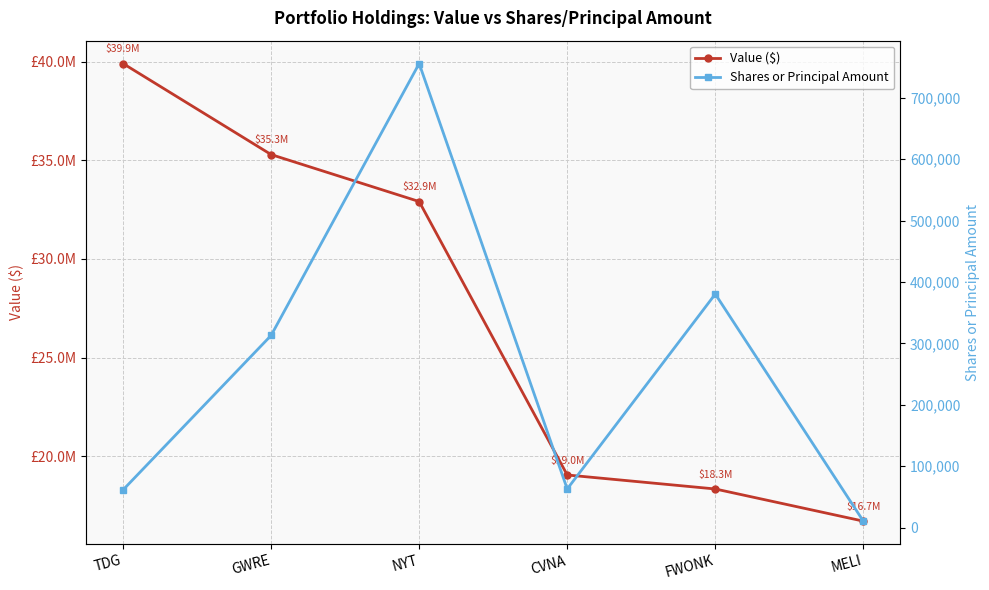

Rank the series by their maximum value, from highest to lowest.

Value ($), Shares or Principal Amount